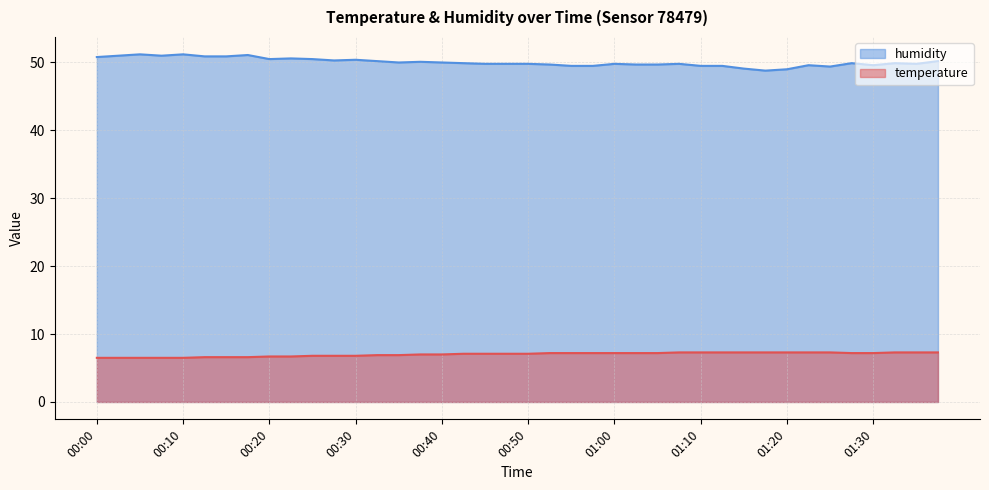

List the series in order of their peak value, lowest first.

temperature, humidity